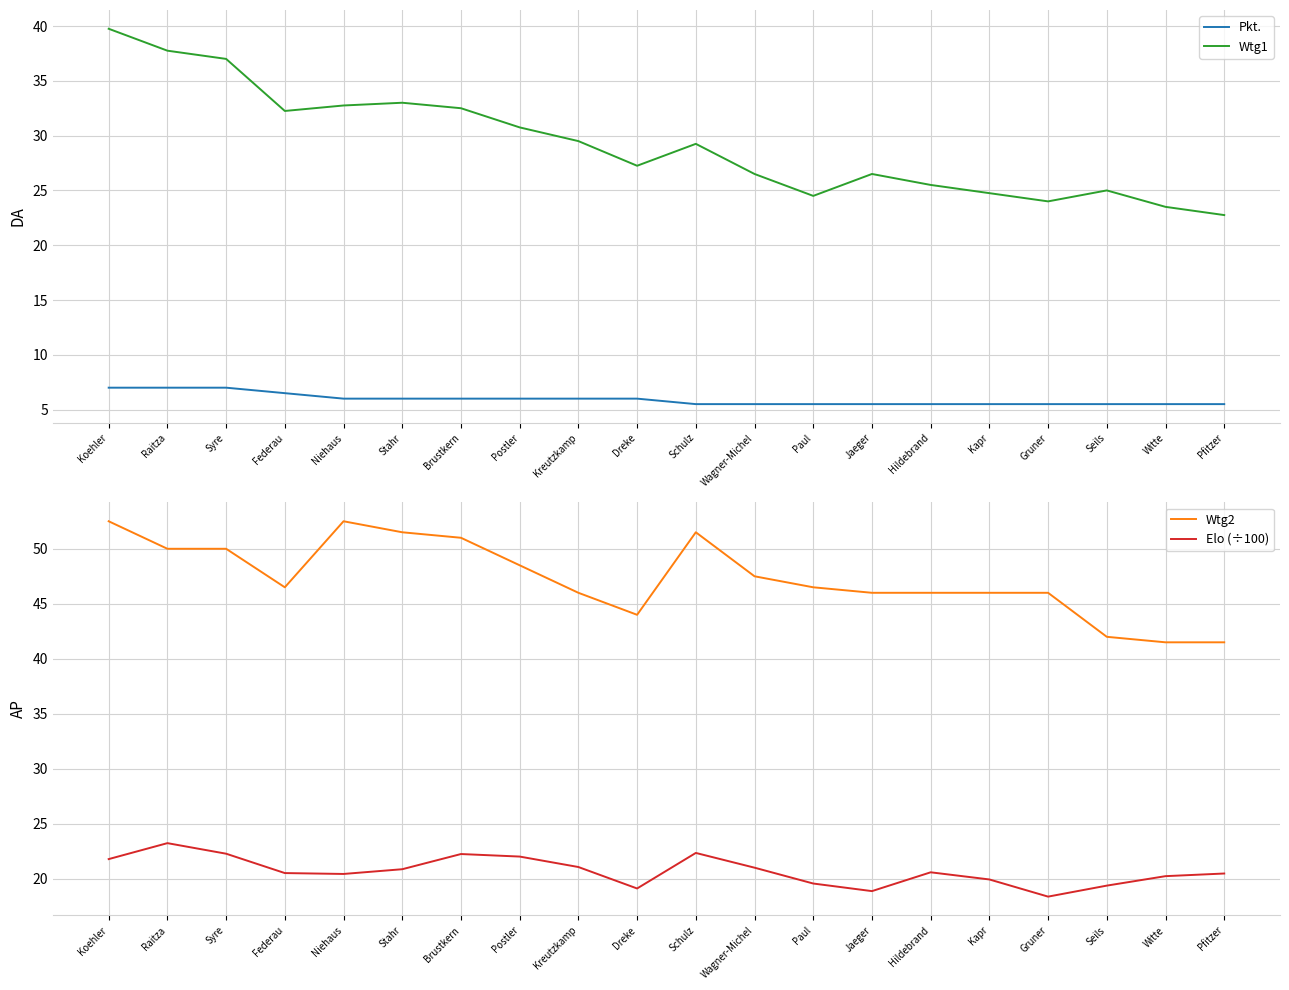

Reading right to left, transcribe all the data shown in this chart.

Pkt.: Pfitzer=5.5	Witte=5.5	Seils=5.5	Gruner=5.5	Kapr=5.5	Hildebrand=5.5	Jaeger=5.5	Paul=5.5	Wagner-Michel=5.5	Schulz=5.5	Dreke=6.0	Kreutzkamp=6.0	Postler=6.0	Brustkern=6.0	Stahr=6.0	Niehaus=6.0	Federau=6.5	Syre=7.0	Raitza=7.0	Koehler=7.0
Wtg1: Pfitzer=22.8	Witte=23.5	Seils=25.0	Gruner=24.0	Kapr=24.8	Hildebrand=25.5	Jaeger=26.5	Paul=24.5	Wagner-Michel=26.5	Schulz=29.2	Dreke=27.2	Kreutzkamp=29.5	Postler=30.8	Brustkern=32.5	Stahr=33.0	Niehaus=32.8	Federau=32.2	Syre=37.0	Raitza=37.8	Koehler=39.8
Wtg2: Pfitzer=41.5	Witte=41.5	Seils=42.0	Gruner=46.0	Kapr=46.0	Hildebrand=46.0	Jaeger=46.0	Paul=46.5	Wagner-Michel=47.5	Schulz=51.5	Dreke=44.0	Kreutzkamp=46.0	Postler=48.5	Brustkern=51.0	Stahr=51.5	Niehaus=52.5	Federau=46.5	Syre=50.0	Raitza=50.0	Koehler=52.5
Elo: Pfitzer=20.5	Witte=20.2	Seils=19.4	Gruner=18.4	Kapr=19.9	Hildebrand=20.6	Jaeger=18.9	Paul=19.6	Wagner-Michel=21.0	Schulz=22.4	Dreke=19.1	Kreutzkamp=21.1	Postler=22.0	Brustkern=22.3	Stahr=20.9	Niehaus=20.4	Federau=20.5	Syre=22.3	Raitza=23.2	Koehler=21.8